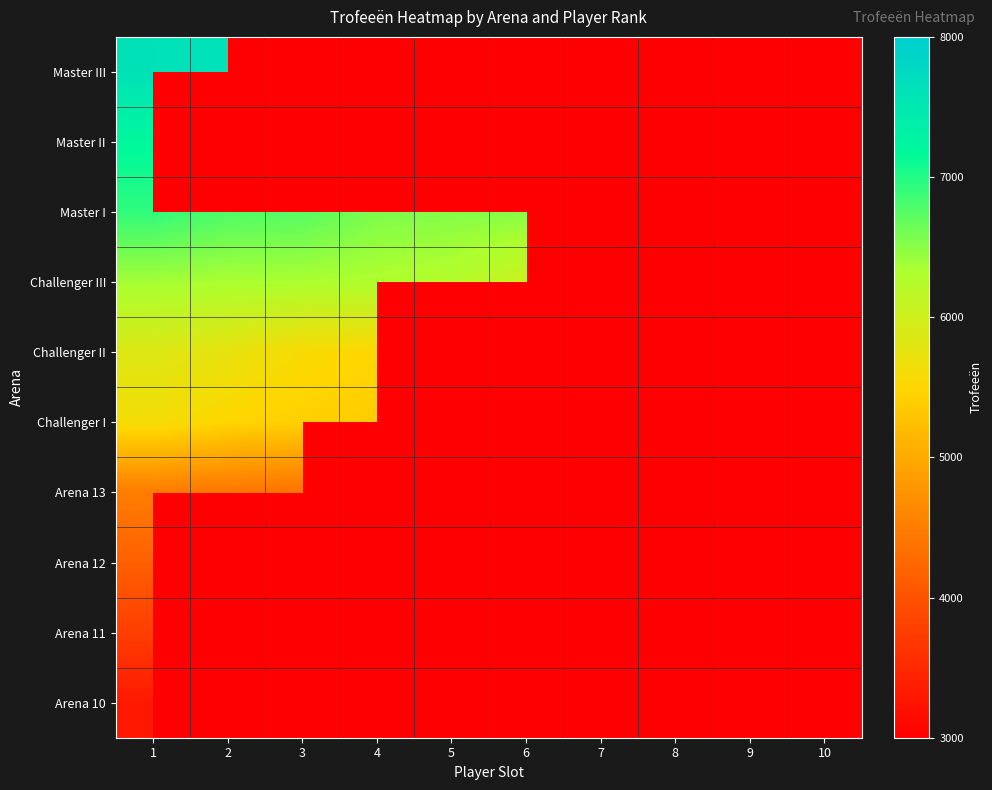

List the series in order of their peak value, highest first.

Master III, Master II, Master I, Challenger III, Challenger II, Challenger I, Arena 13, Arena 12, Arena 11, Arena 10